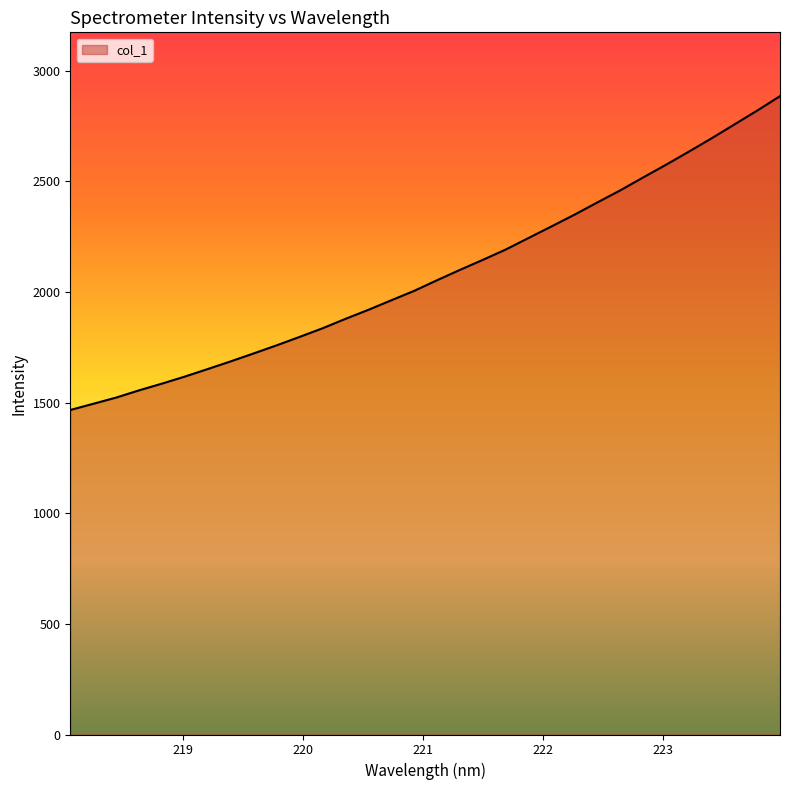

What is the difference between the maximum and minimum values?

1418.0